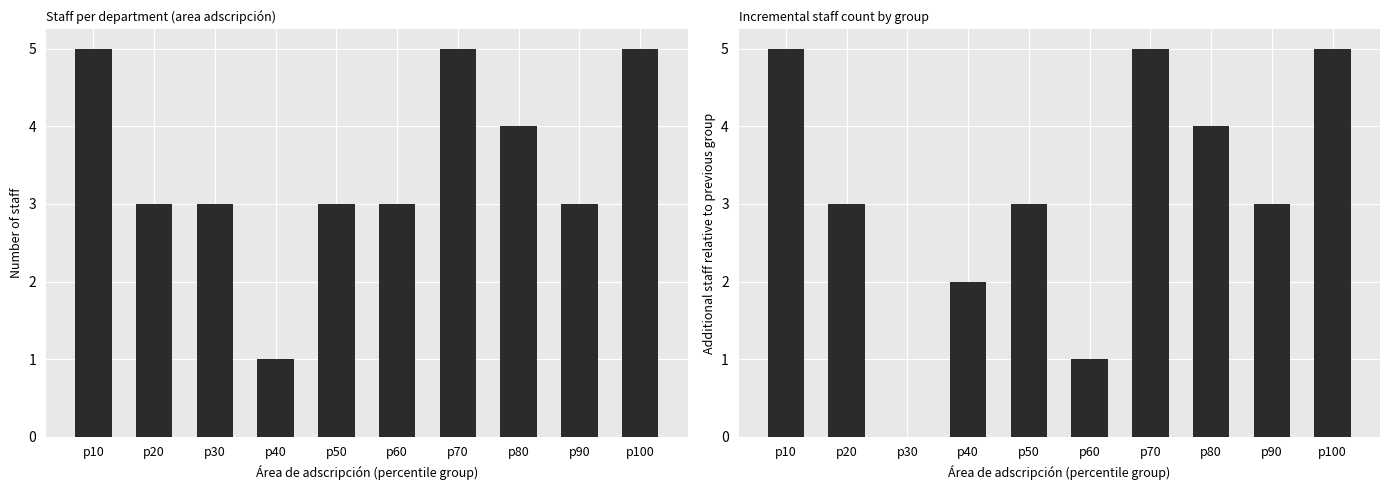

How many bars are there in total?

20